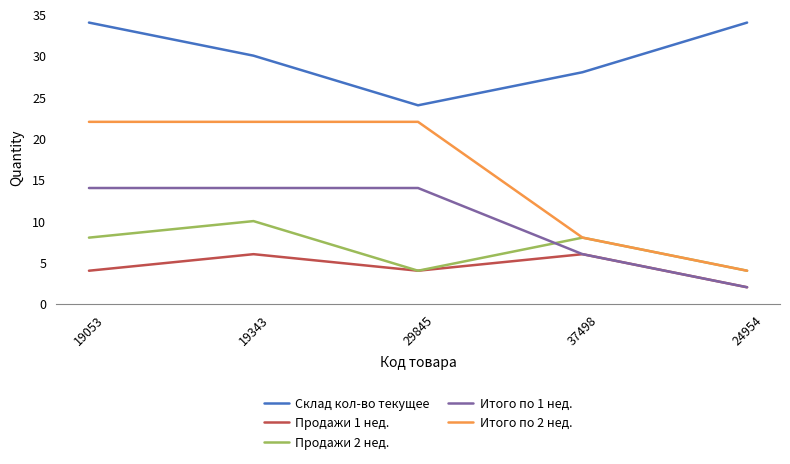

What is the difference between the second highest and minimum values in the Склад кол-во текущее series?

10